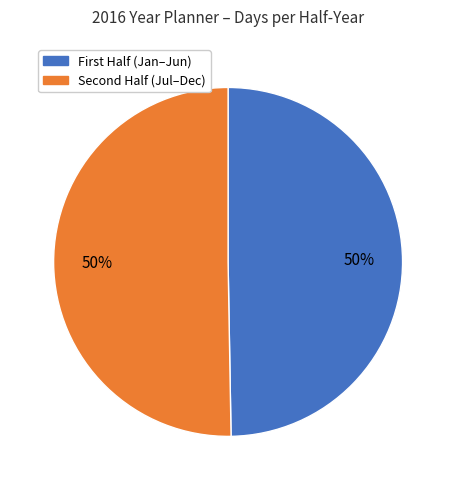

To the nearest percent, what is the average slice percentage?

50%